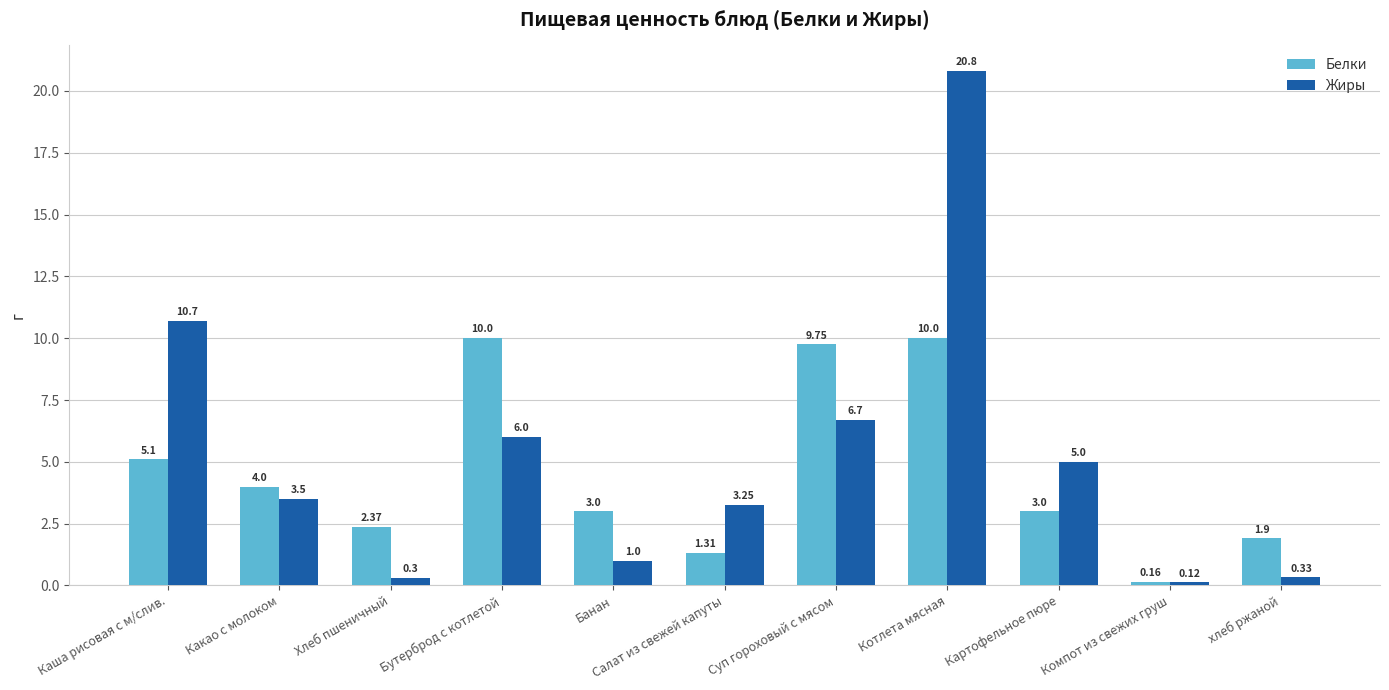

Rank the series at Каша рисовая с м/слив. from highest to lowest value.

Жиры, Белки